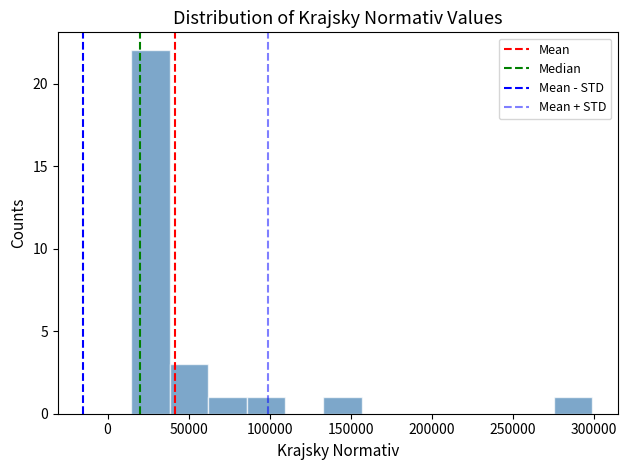

Which range on the x-axis has the tallest bar?

15000 to 40000